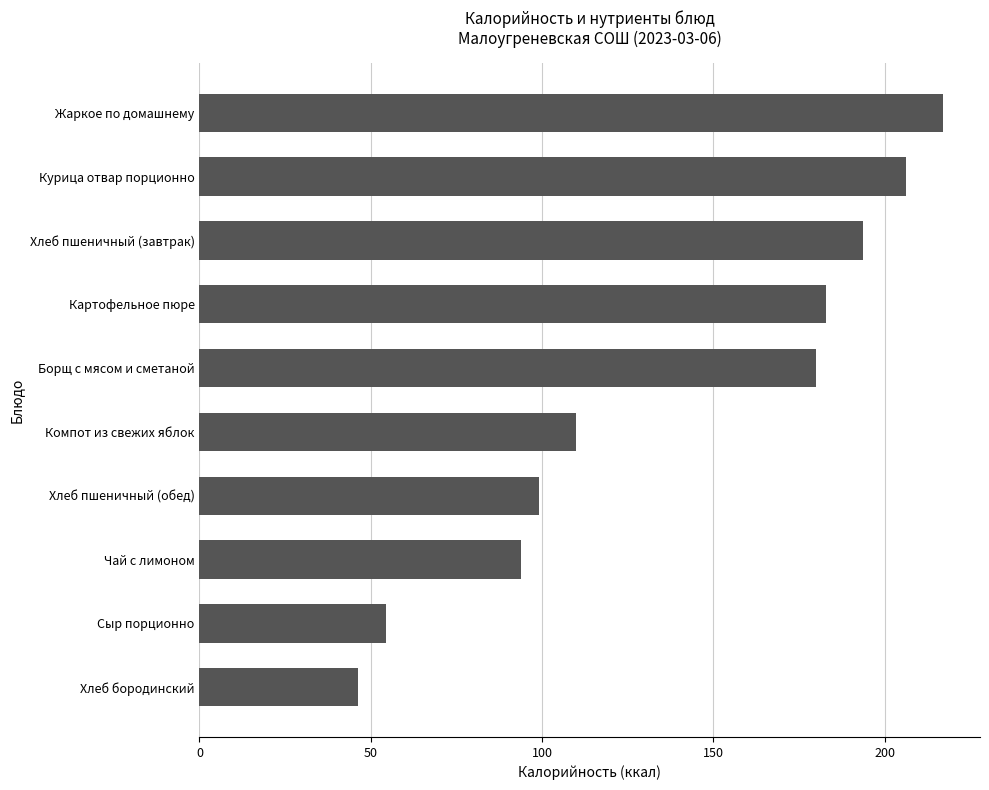

Which has a higher value, Хлеб пшеничный (завтрак) or Чай с лимоном?

Хлеб пшеничный (завтрак)